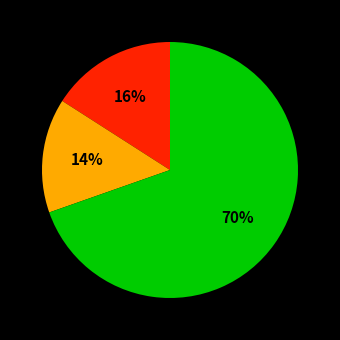

To the nearest percent, what is the average slice percentage?

33%